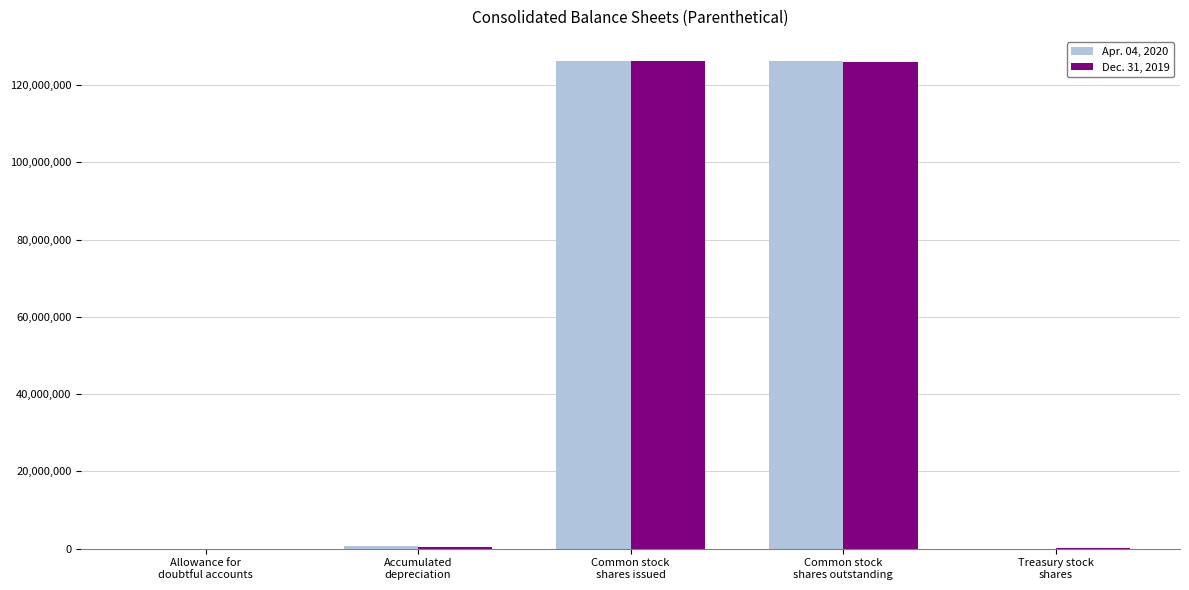

How many series are shown in this chart?

2